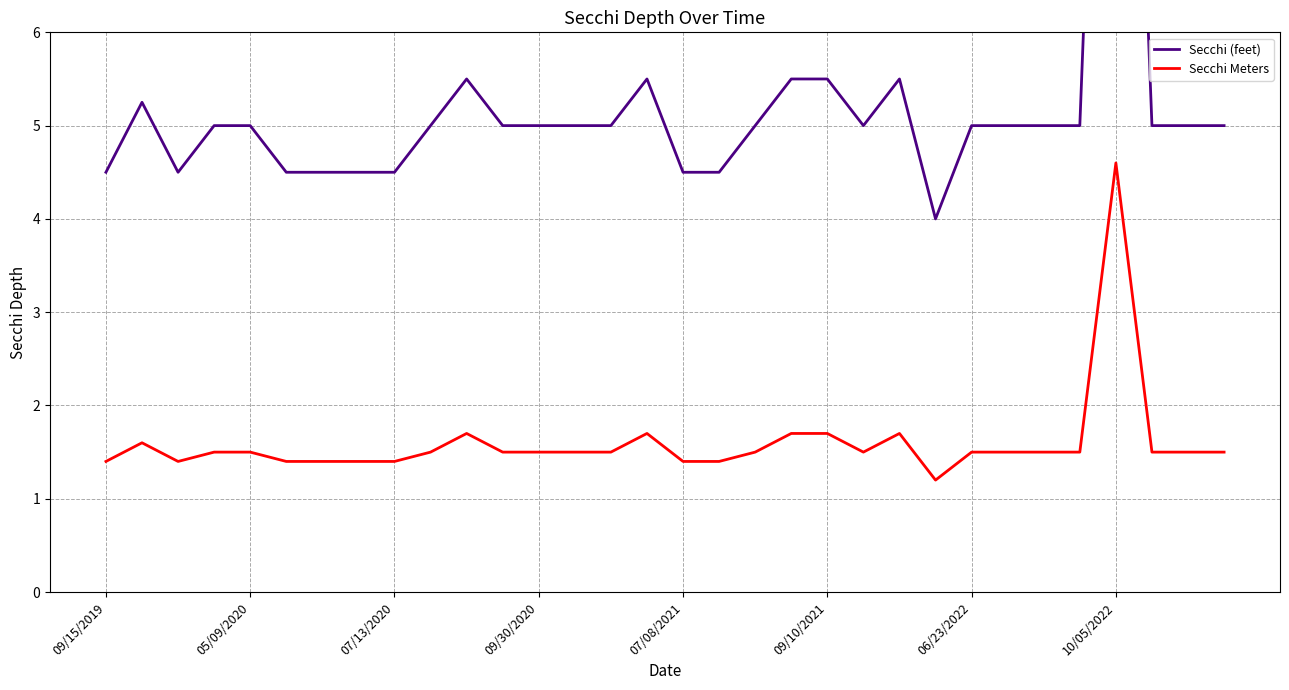

Is the value of Secchi (feet) at 9 greater than the value of Secchi Meters at 19?

Yes